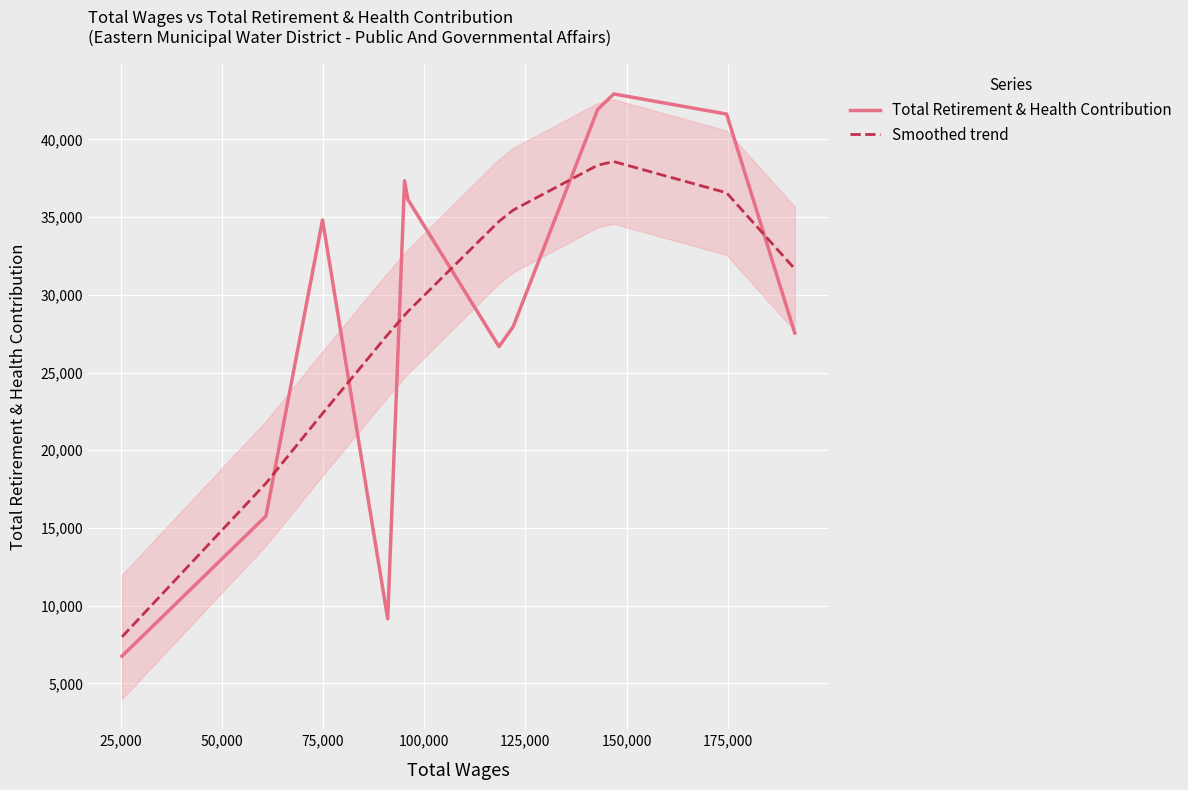

True or false: Smoothed trend and Total Retirement & Health Contribution intersect in this chart.

True